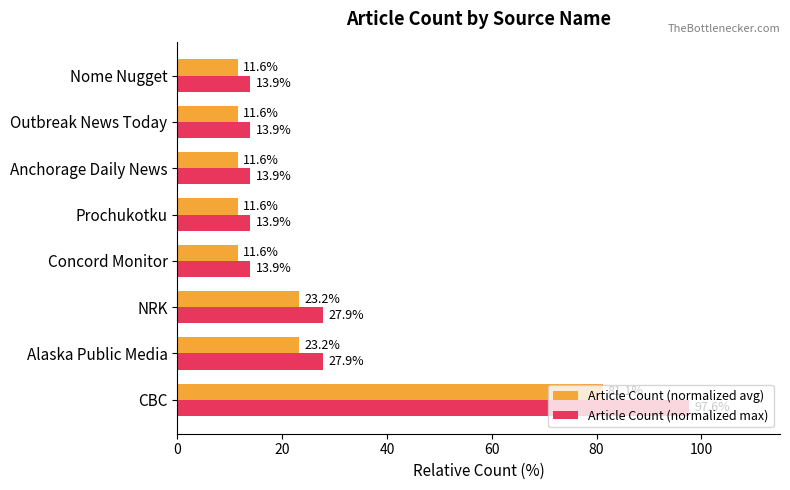

Rank the series by their maximum value, from highest to lowest.

Article Count (normalized max), Article Count (normalized avg)